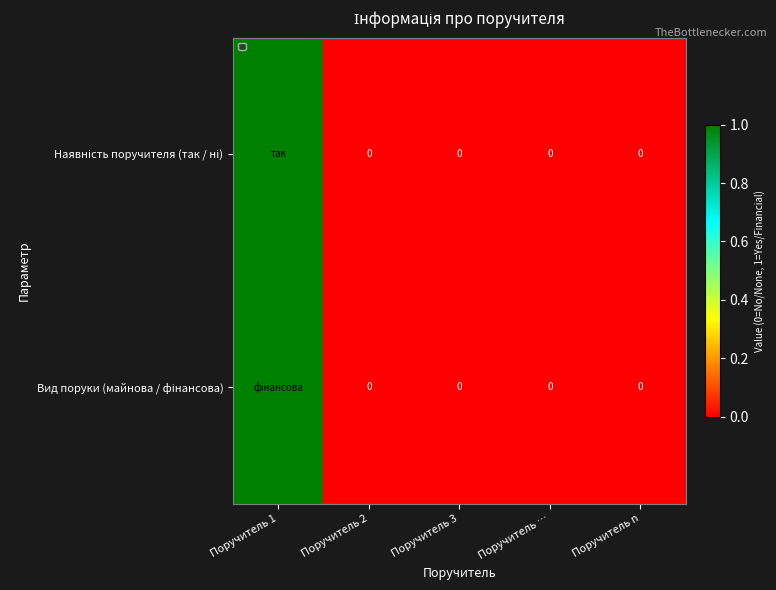

What is the difference between the maximum and minimum values in the Наявність поручителя (так / ні) series?

1